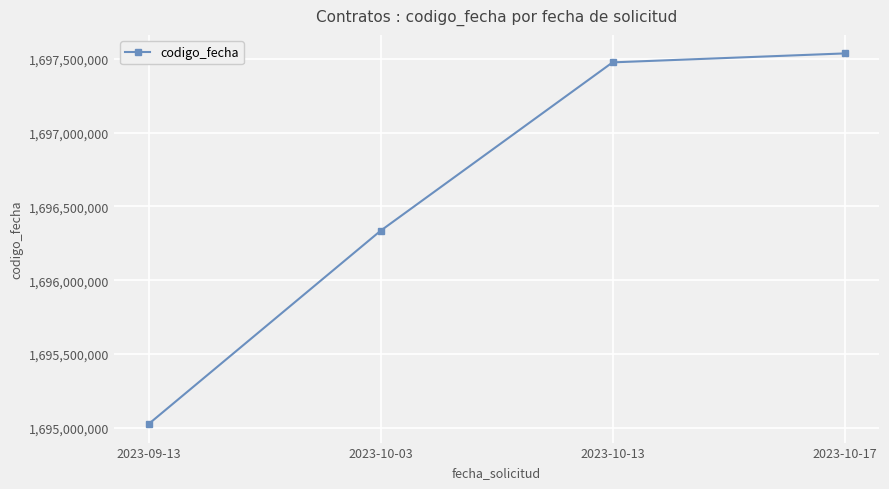

At which label is the value closest to 1696281106?

2023-10-03